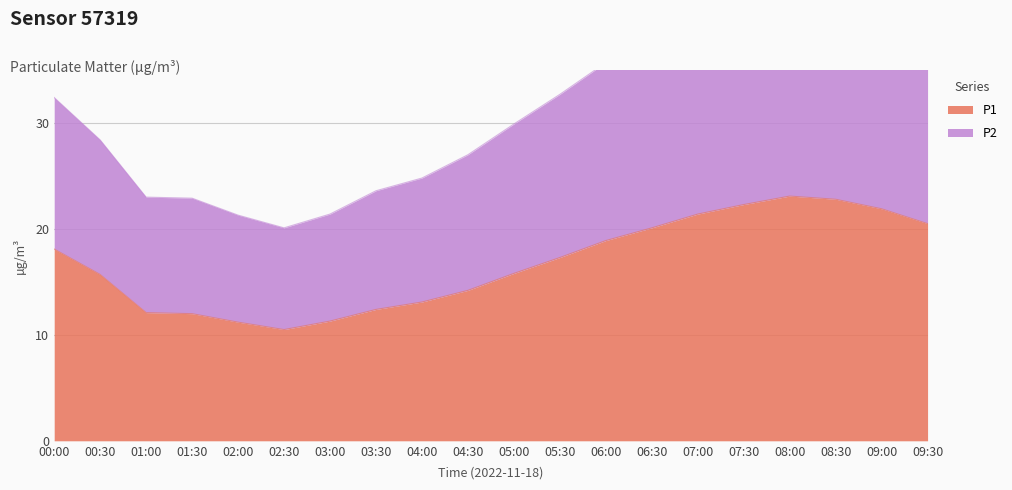

Is it true that P2 equals 38.7 at 09:30?

True